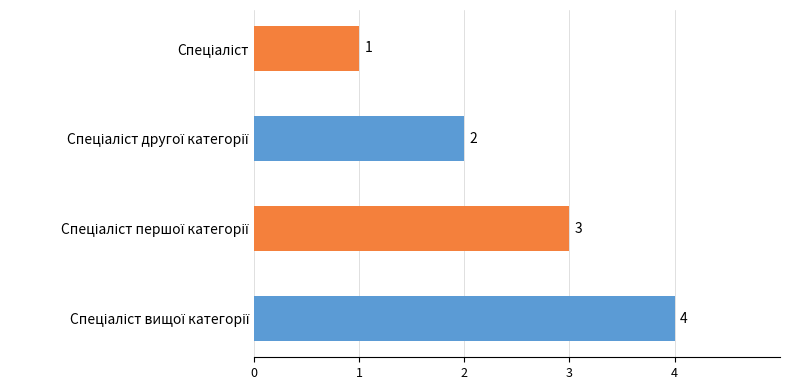

What is the value of the 3rd bar from the top?

3